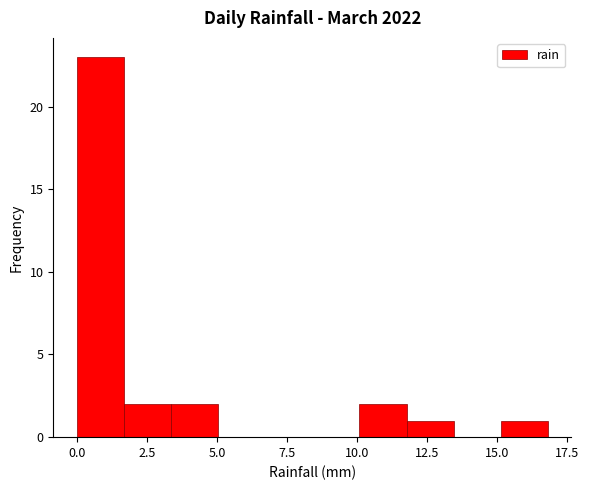

Around what value on the x-axis is the tallest bar? Give the approximate position of its centre, as read against the axis.

1.0